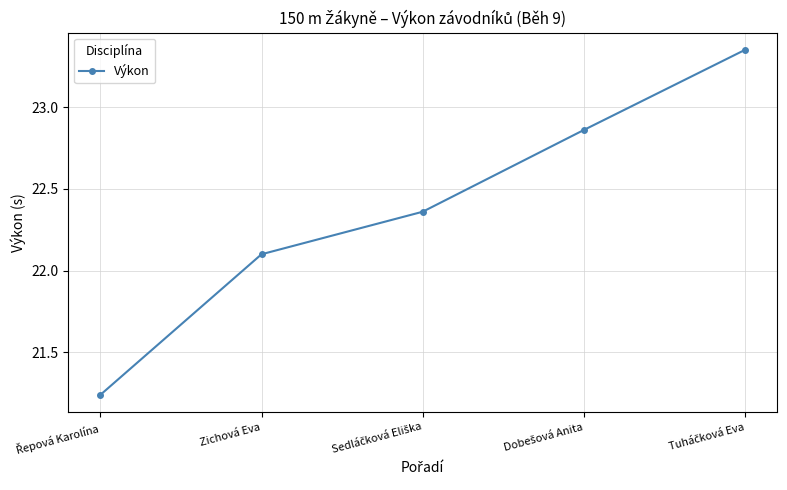

Where does the data first go above 22?

Zichová Eva